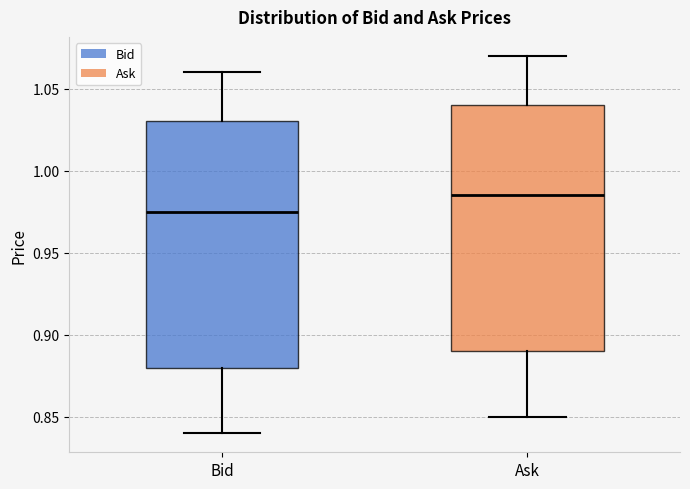

Reading left to right, read every box against the y-axis: the position of its median line, the range the box covers, and the ends of its whiskers. The values are not printed on the chart, so give them approximately, as read against the axis.

Bid: median 0.975, box 0.880 to 1.030, whiskers 0.840 to 1.060
Ask: median 0.985, box 0.890 to 1.040, whiskers 0.850 to 1.070